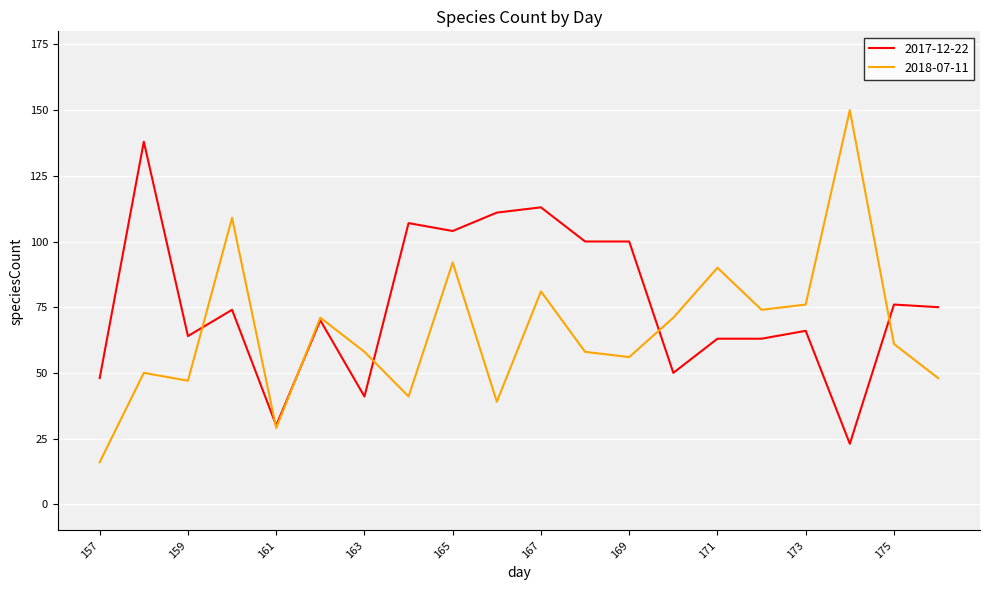

How many lines are shown in the chart?

2